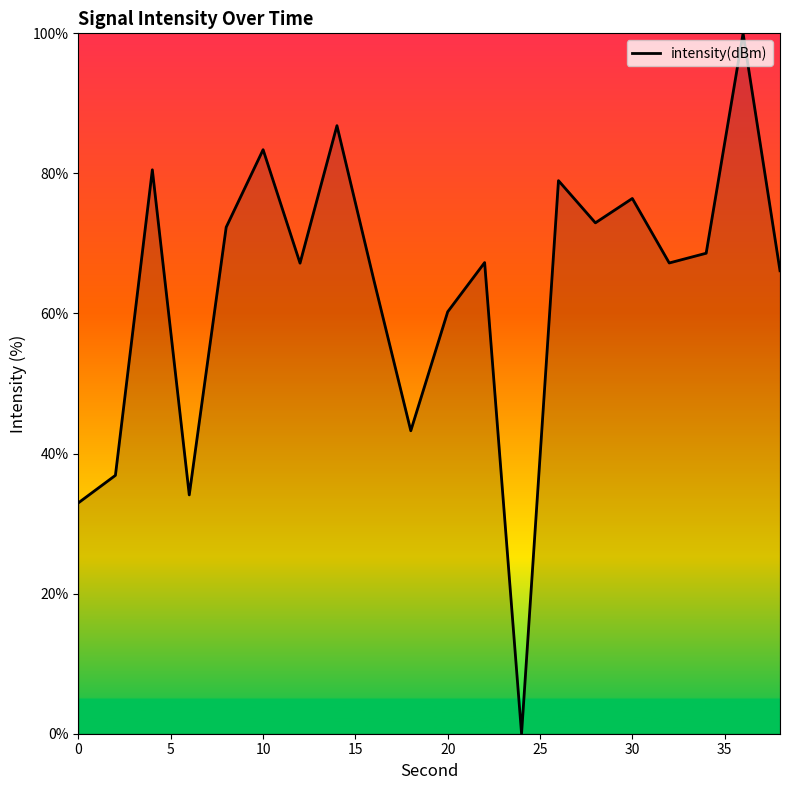

What is the maximum value shown in the chart?

100.0